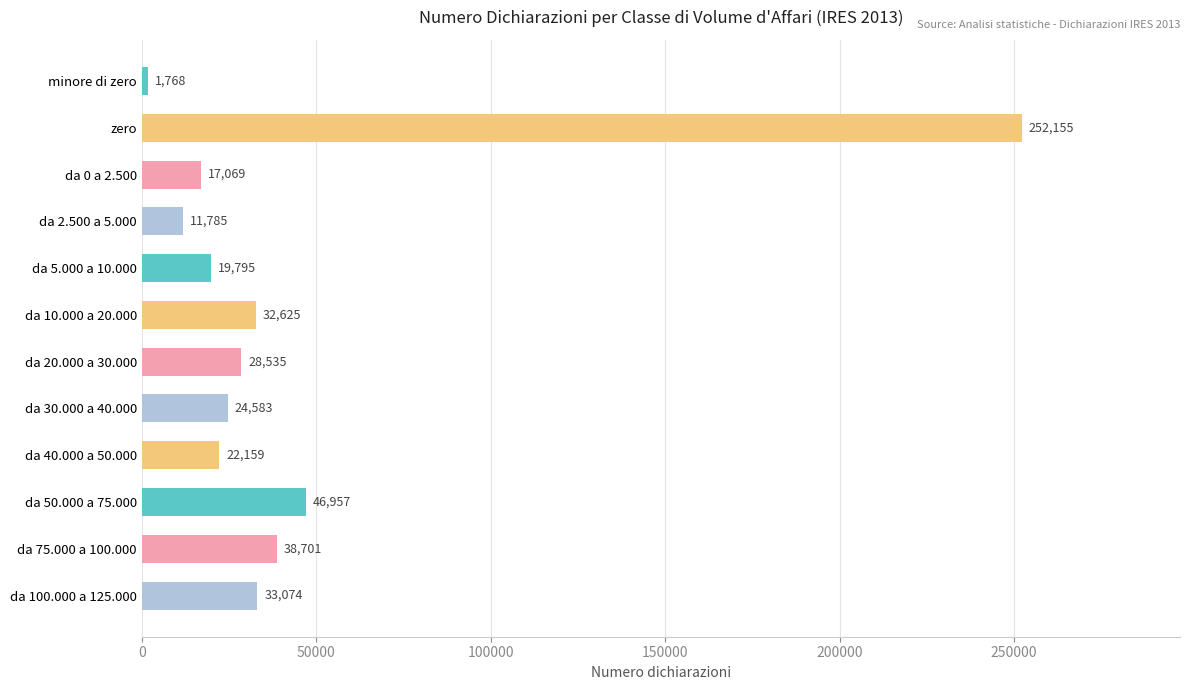

Which category has the highest value across all series?

zero